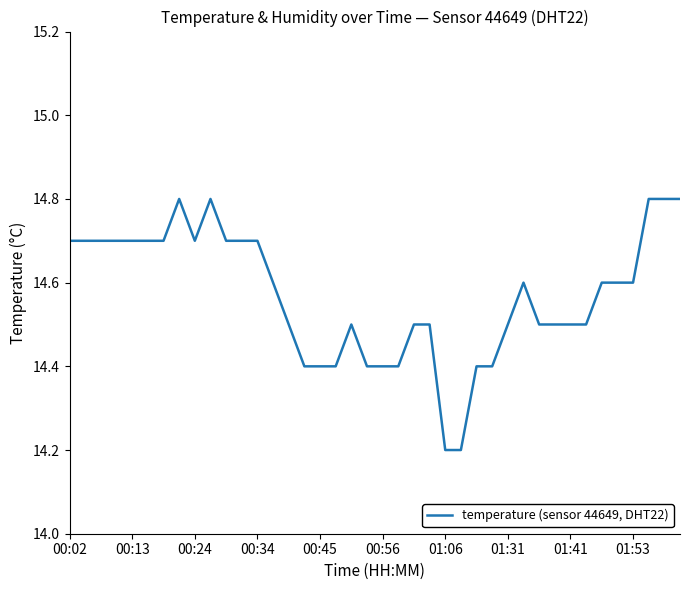

What is the minimum value shown in the chart?

14.2